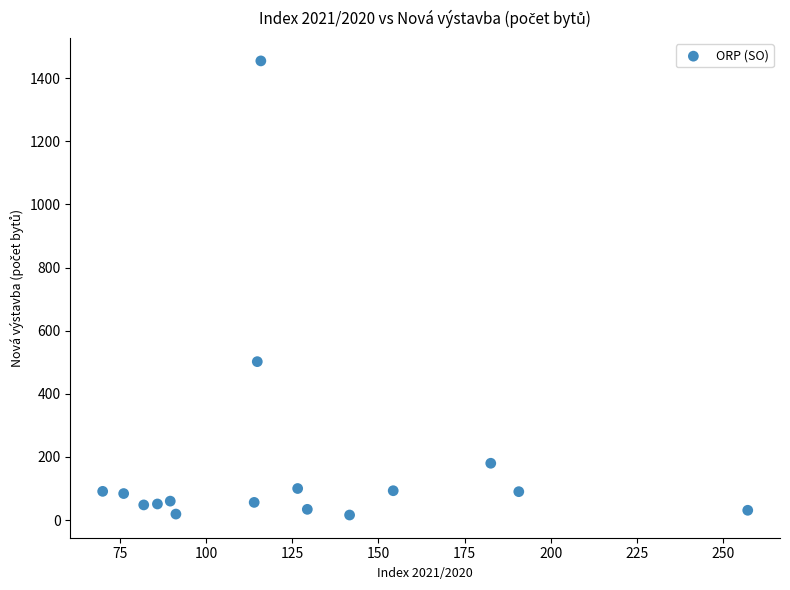

What Y value in the scatter plot is closest to 735?

502